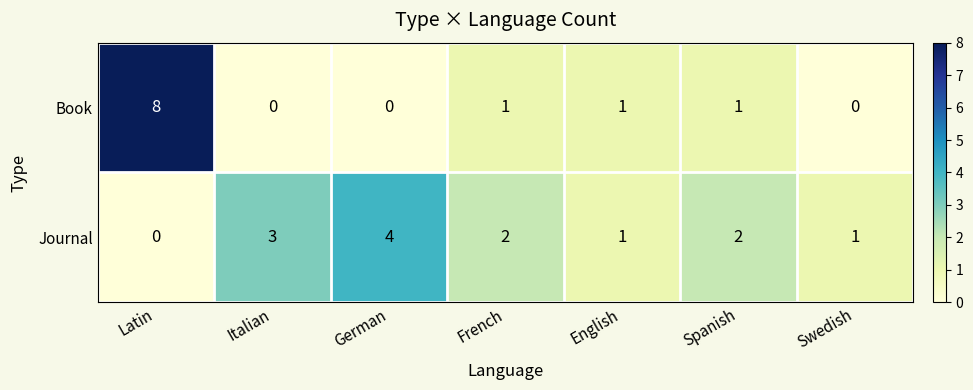

How many positive values does the Journal series have?

6